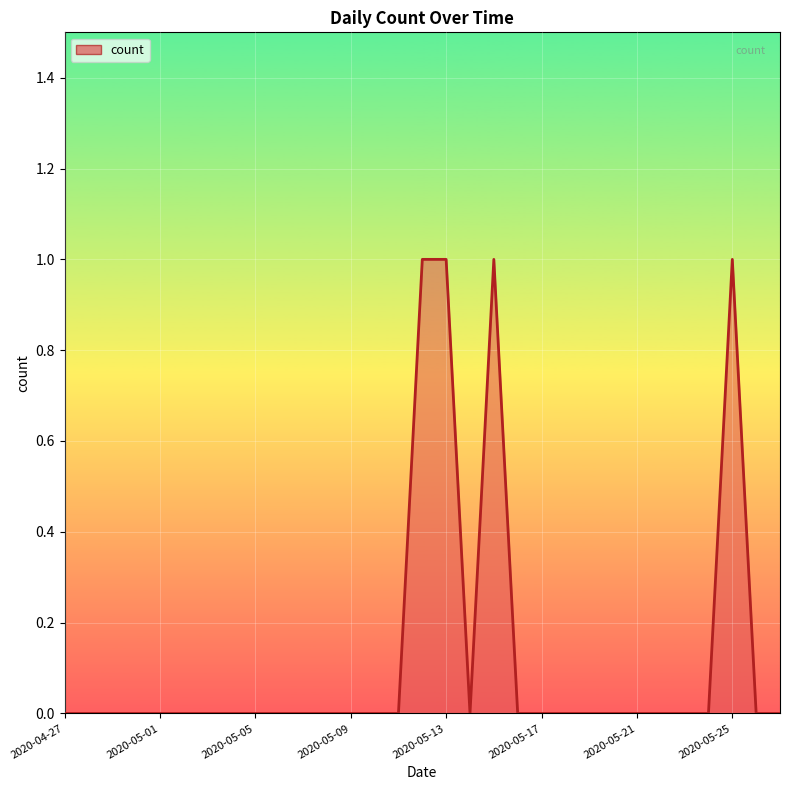

Does the chart have visible grid lines?

Yes